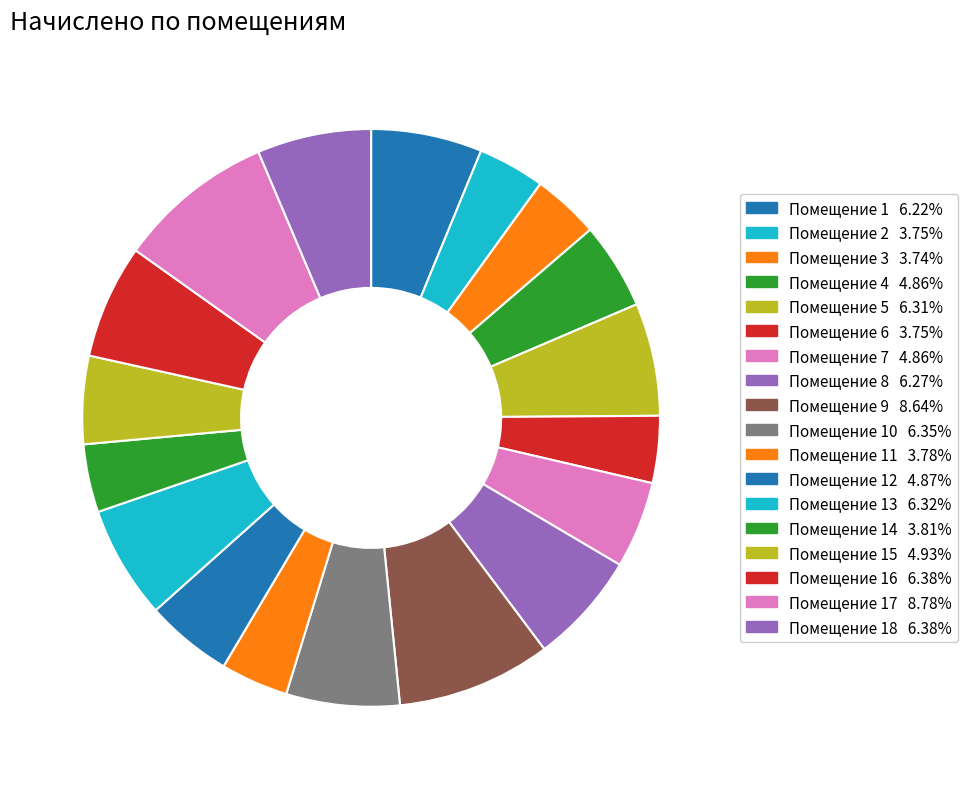

Which category has the biggest portion of the pie?

17